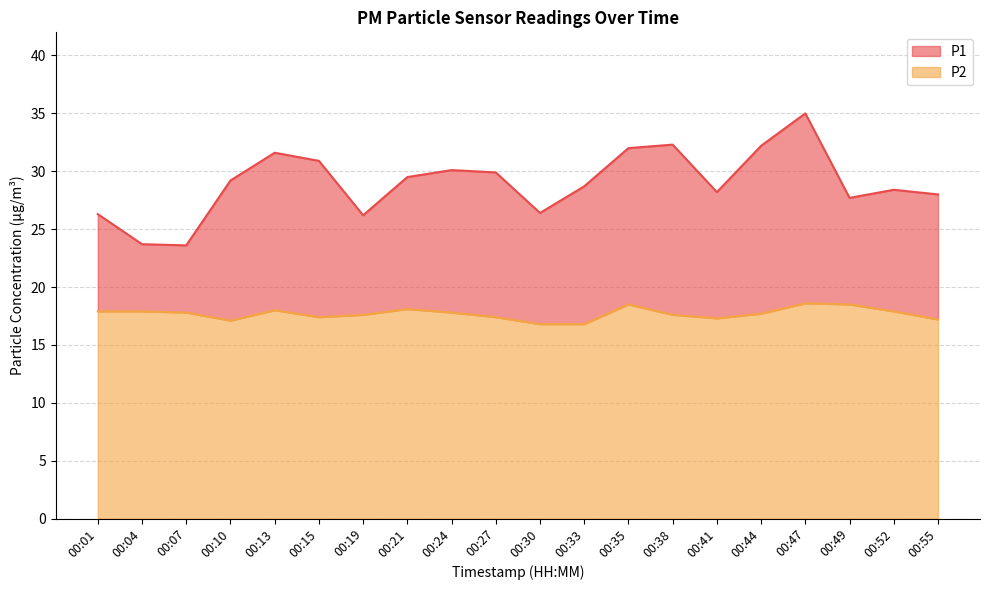

At which label does P1 first exceed 29?

00:10